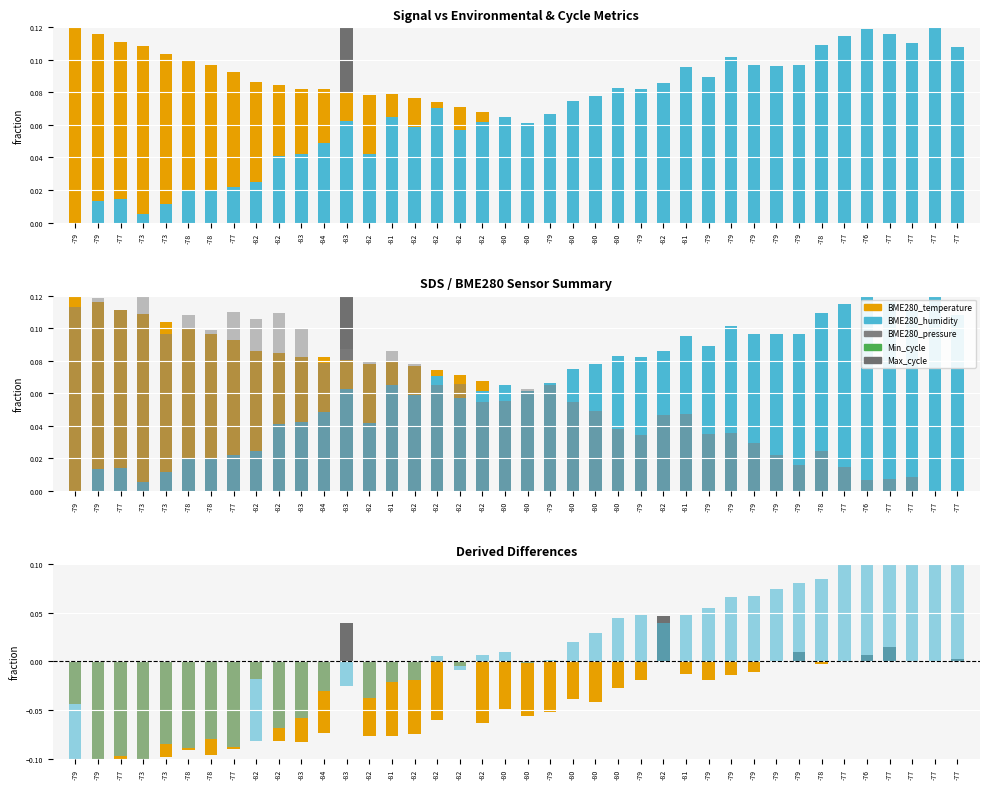

What is the label of the 12th bar from the left?

-84